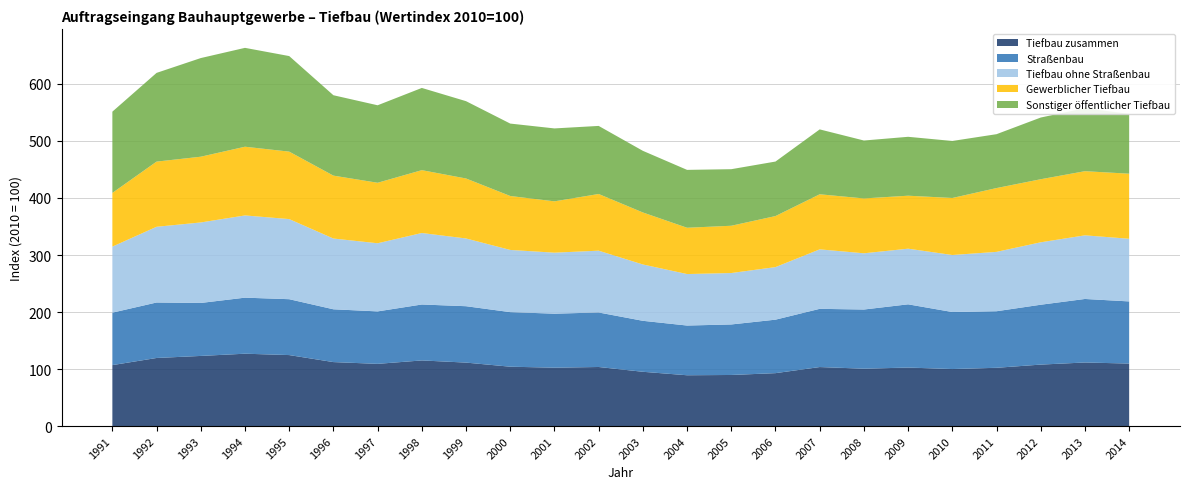

Reading left to right, extract all data points from this chart.

Tiefbau zusammen: 106.9	119.4	123.0	126.9	124.5	112.2	109.1	115.1	111.3	104.1	102.4	103.6	95.2	89.1	89.6	92.8	103.5	100.6	102.6	100.0	102.2	107.8	111.5	109.6
Straßenbau: 92.0	97.3	92.9	98.3	98.0	92.6	92.0	98.1	98.9	95.7	94.7	95.6	89.4	87.2	88.6	93.8	102.1	103.8	110.9	100.0	99.2	105.0	111.4	109.0
Tiefbau ohne Straßenbau: 115.8	132.8	141.2	144.2	140.5	124.1	119.5	125.4	118.8	109.1	107.0	108.4	98.8	90.3	90.2	92.2	104.3	98.6	97.6	100.0	104.1	109.5	111.6	109.9
Gewerblicher Tiefbau: 94.2	114.3	115.3	120.5	118.3	110.3	106.1	110.2	105.2	94.6	90.0	99.4	91.2	81.2	82.9	89.5	96.6	96.2	92.9	100.0	111.9	110.6	112.5	114.1
Sonstiger öffentlicher Tiefbau: 142.5	155.6	173.0	173.4	167.6	141.0	135.9	144.2	135.6	127.0	127.9	119.4	108.1	101.5	99.2	95.6	113.8	101.6	103.3	100.0	94.5	108.2	110.6	104.8